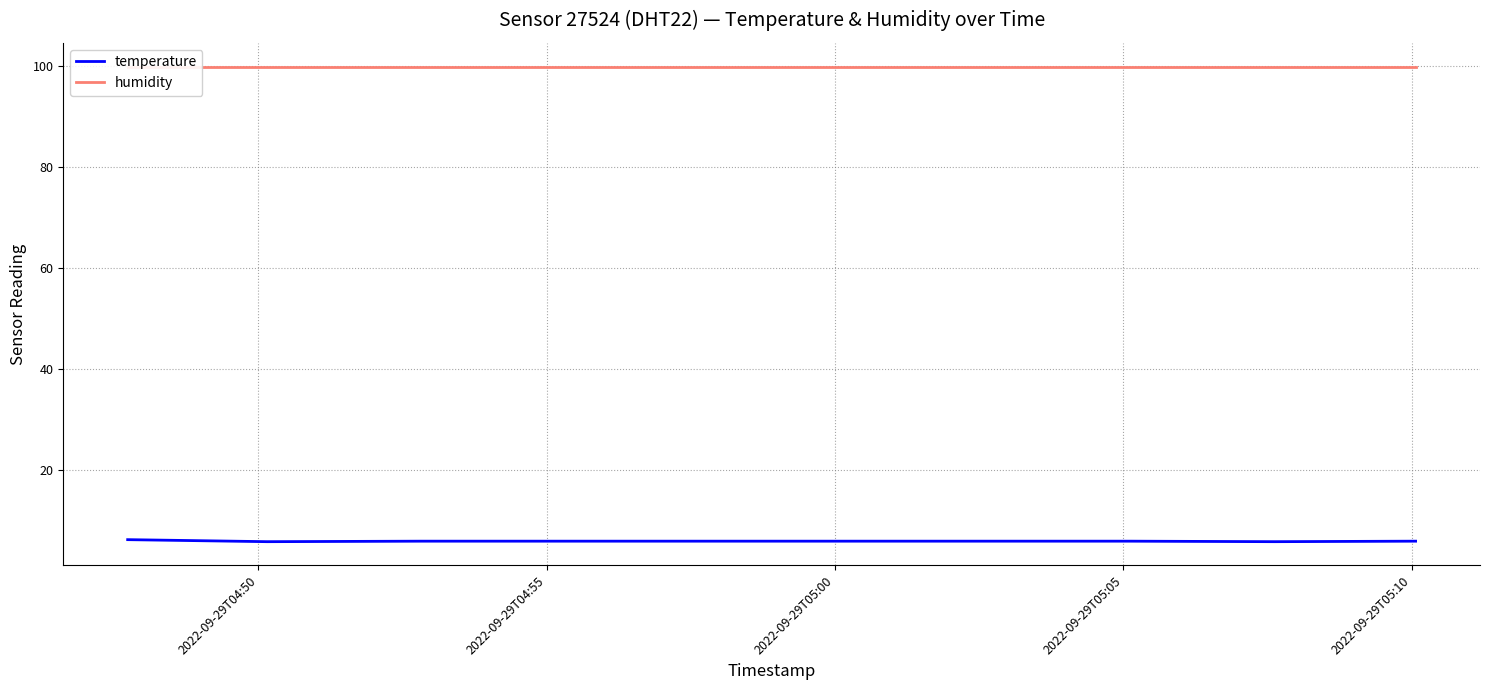

What is the highest value of the temperature series?

6.3